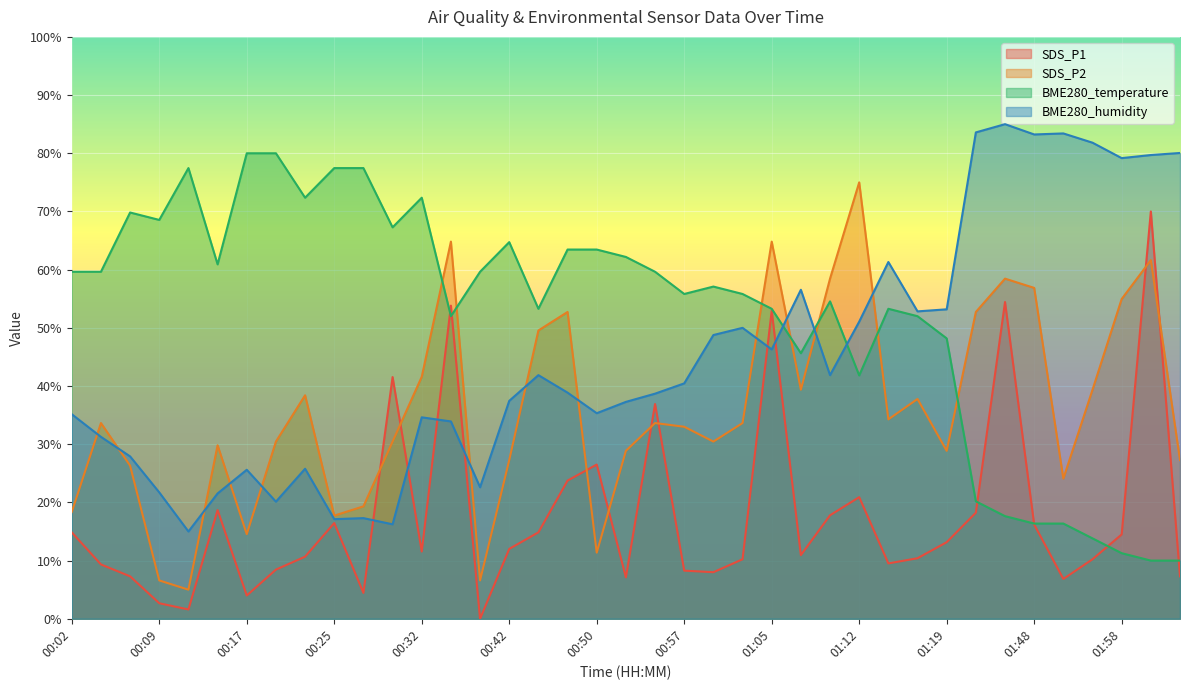

Rank the series by their maximum value, from lowest to highest.

SDS_P1, SDS_P2, BME280_temperature, BME280_humidity